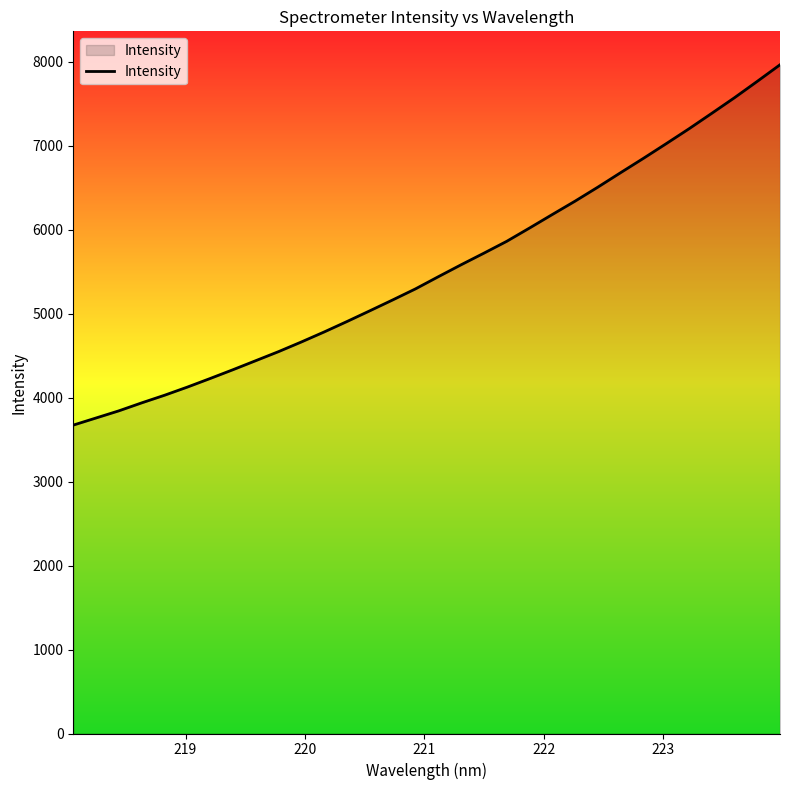

Does the chart display data point markers on the line(s)?

No